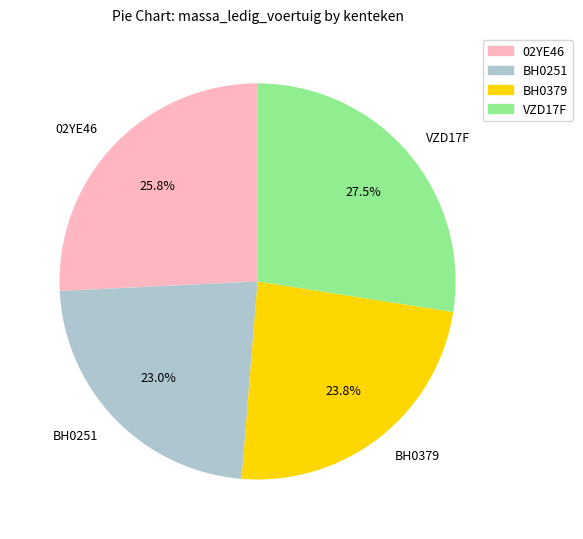

To the nearest percent, what is the difference between the 02YE46 and VZD17F slice percentages?

2%